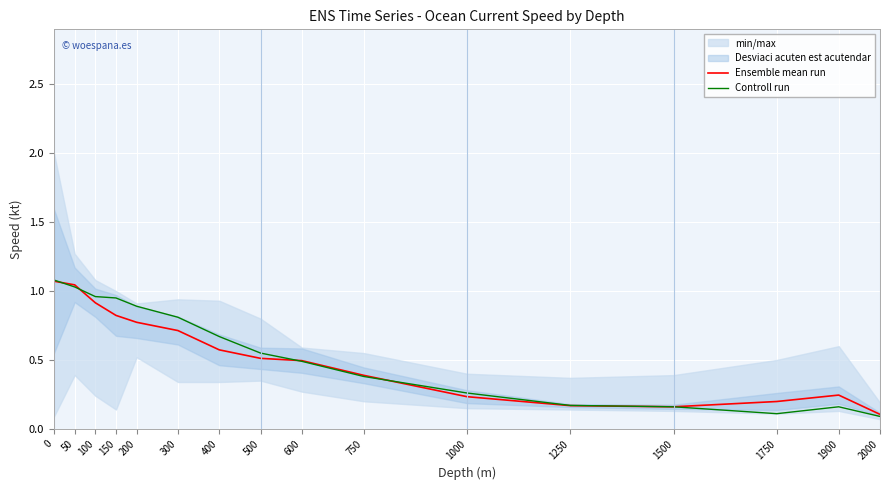

At how many categories does at least one series exceed 0?

16